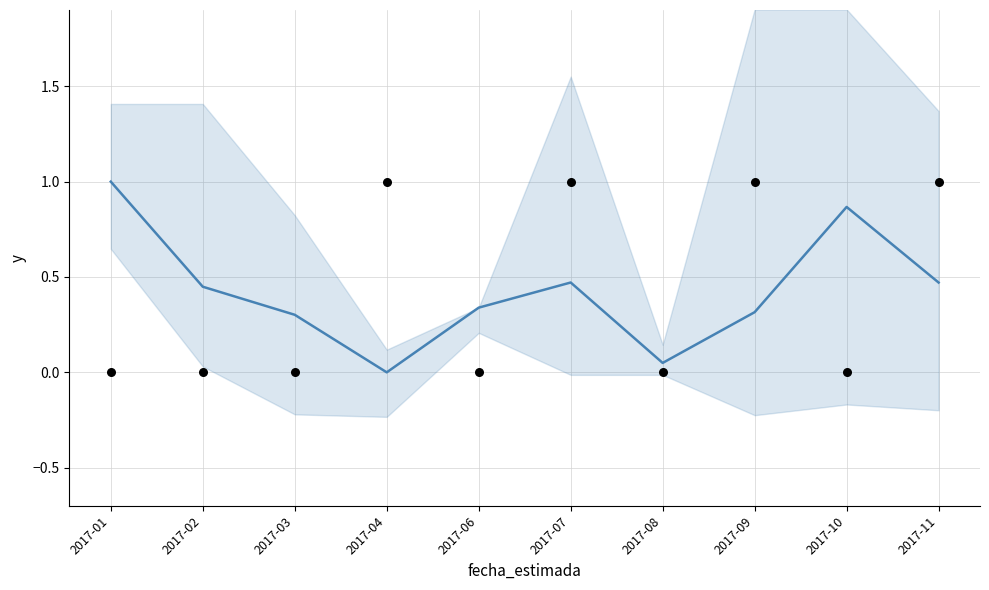

Which series reaches the minimum Y coordinate?

monto_total (normalized)